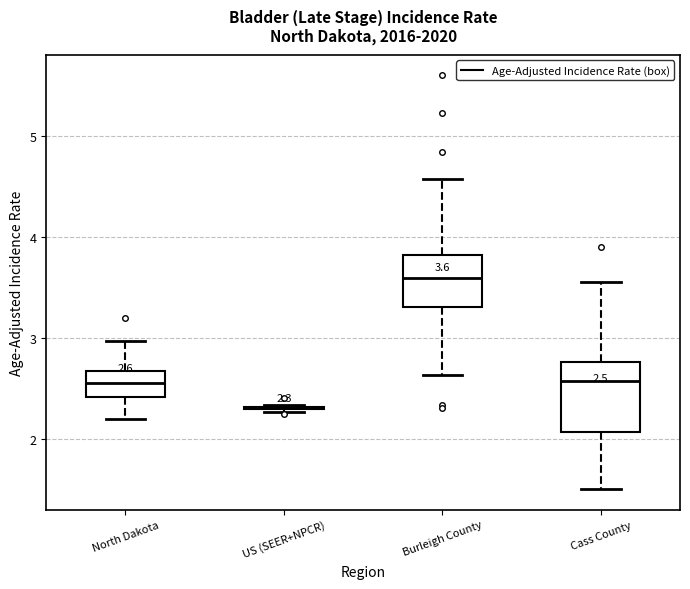

Comparing the boxes themselves (not the whiskers), which one is the tallest?

Cass County